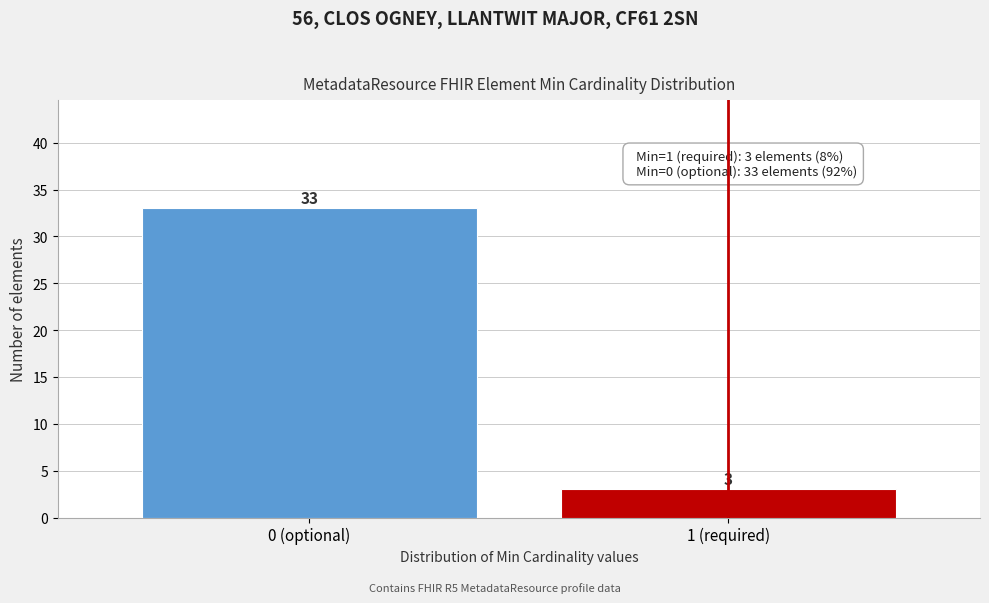

Reading right to left, extract all data points from this chart.

3	33